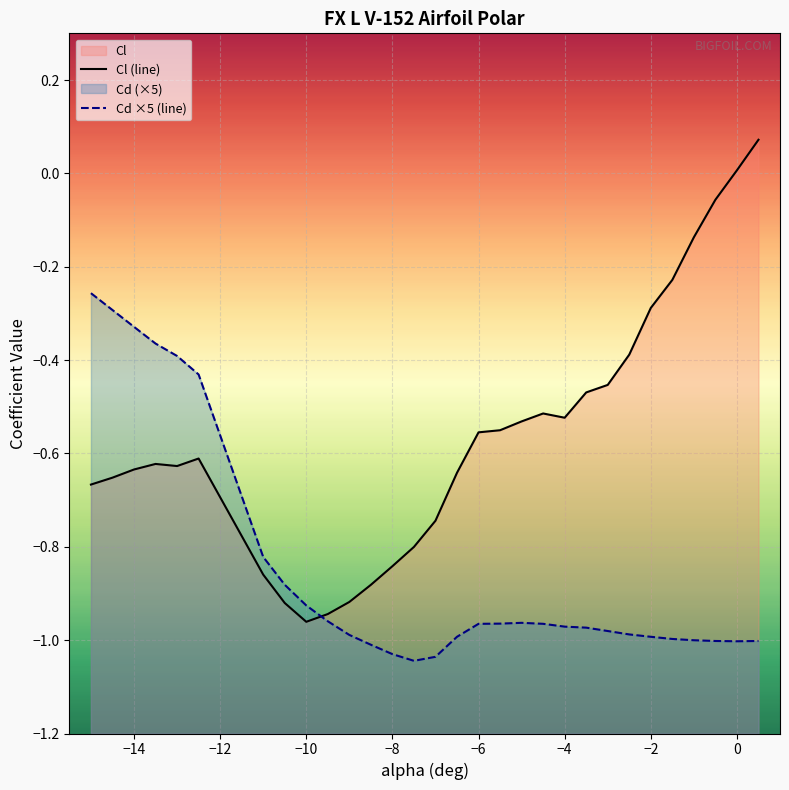

How many times do Cd and Cl cross each other?

1